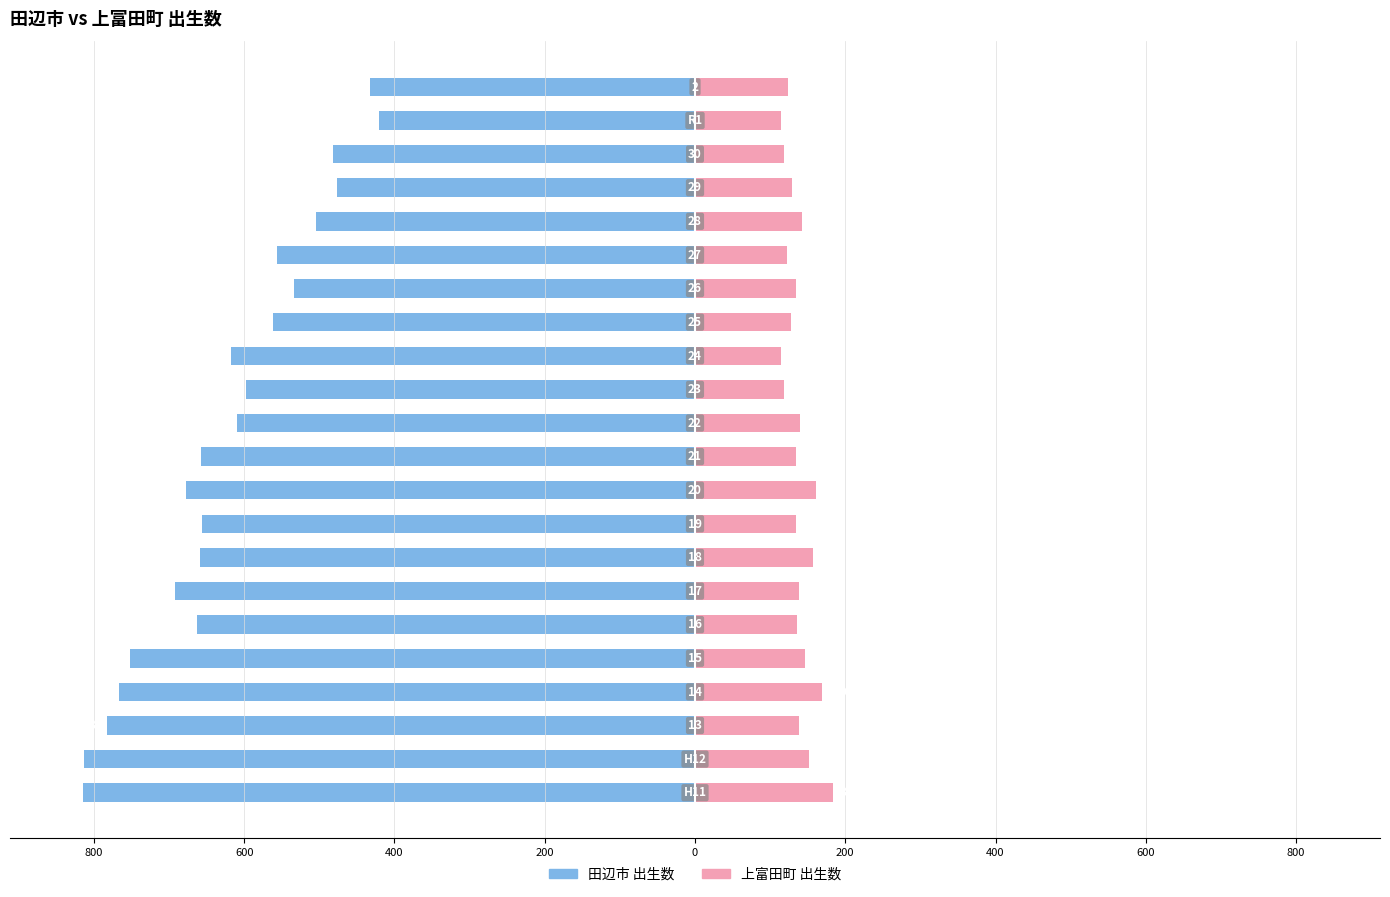

What is the difference between the second highest and second lowest values in the 上富田町 出生数 series?

54